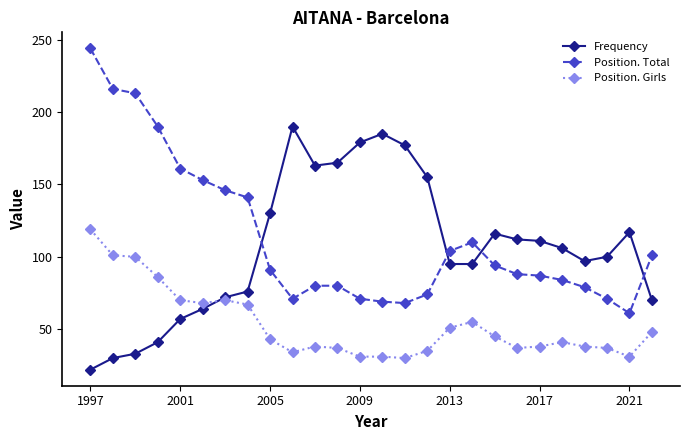

What is the minimum value for Frequency?

22